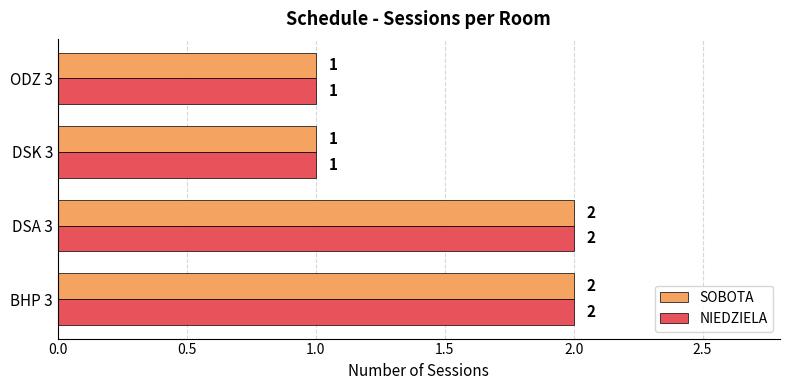

Is it true that SOBOTA equals 0 at DSK 3?

False